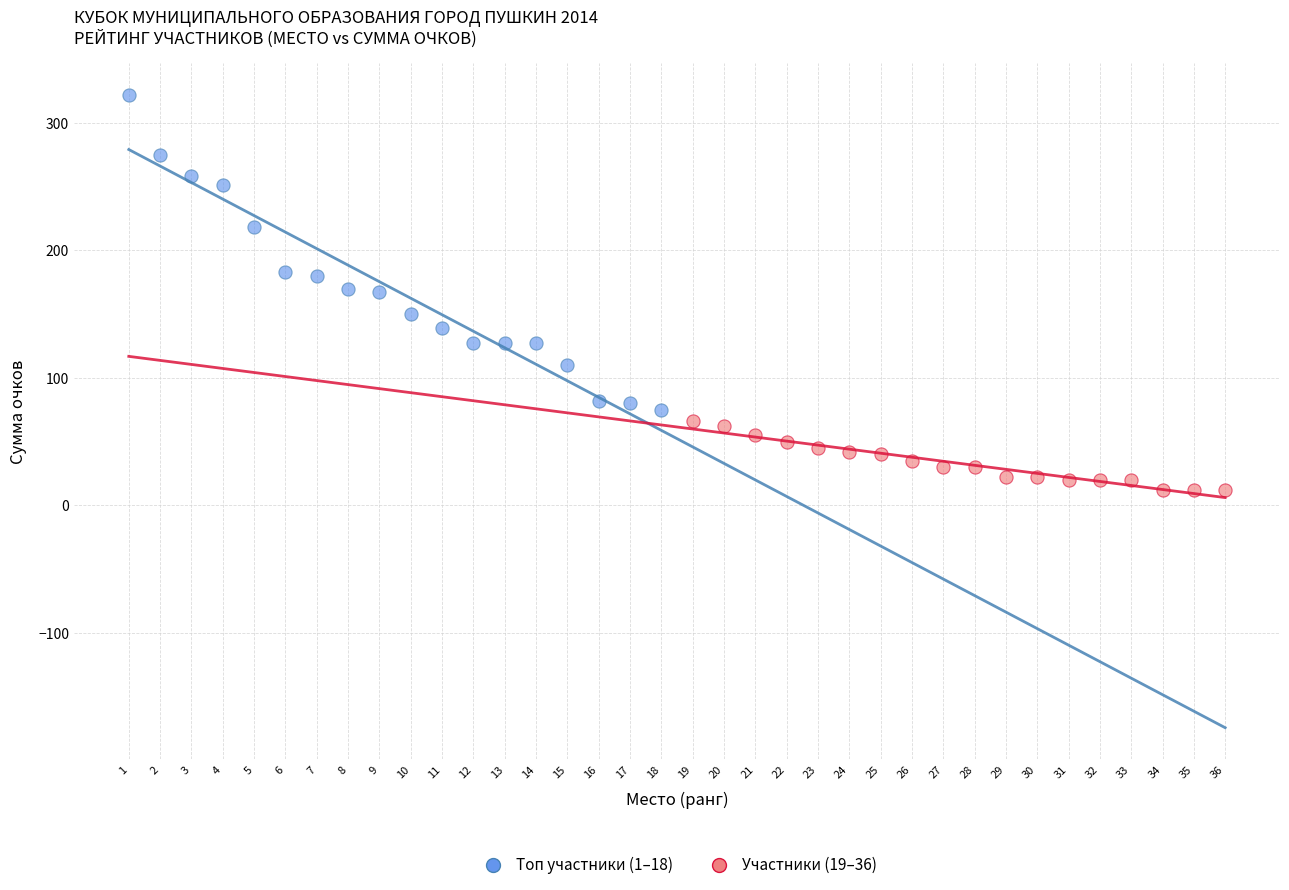

Which series contains the lowest Y value?

Участники (19–36)